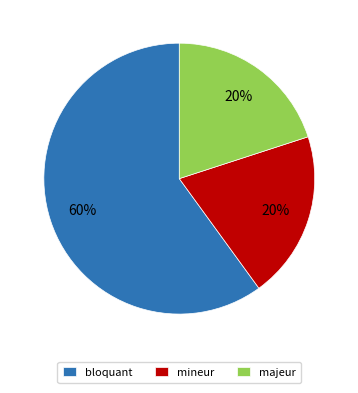

Do majeur and bloquant together represent more than half of the pie?

Yes